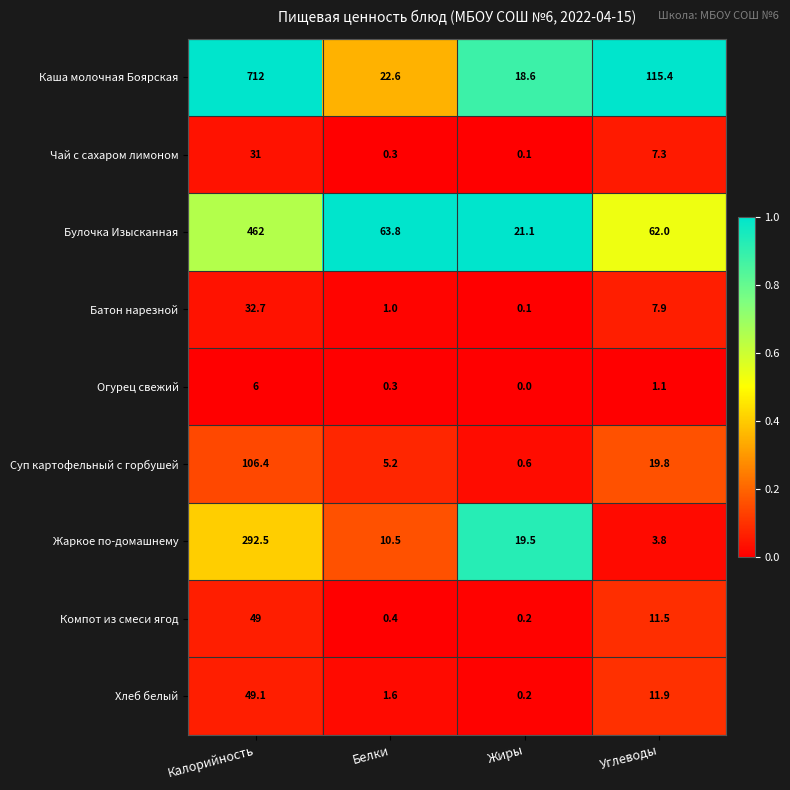

Which series has the largest total across all categories?

Каша молочная Боярская